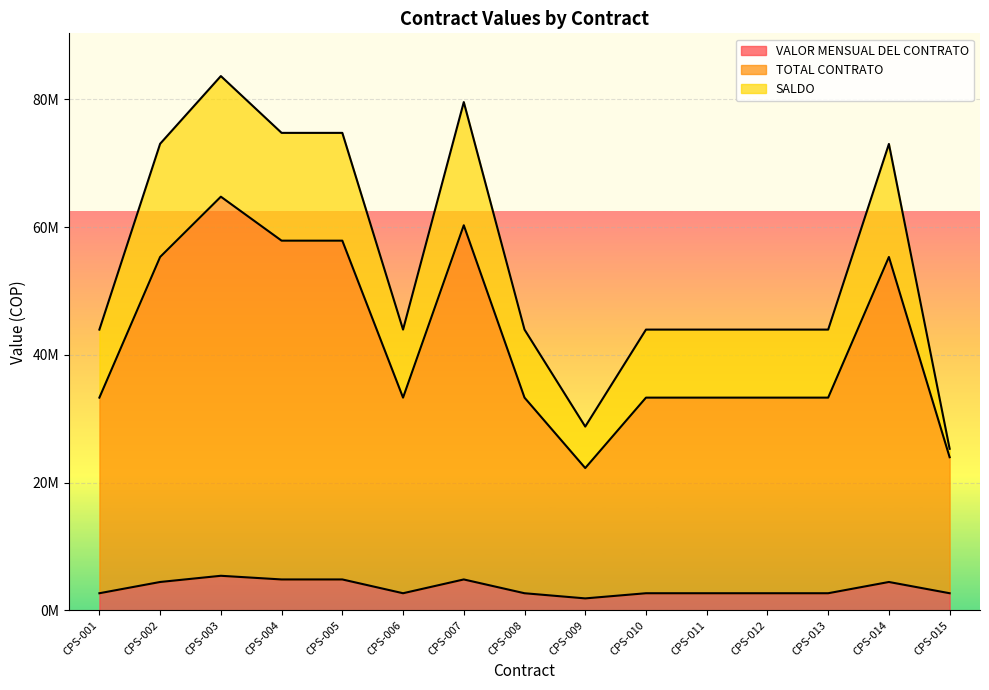

True or false: VALOR MENSUAL DEL CONTRATO and TOTAL CONTRATO intersect in this chart.

False